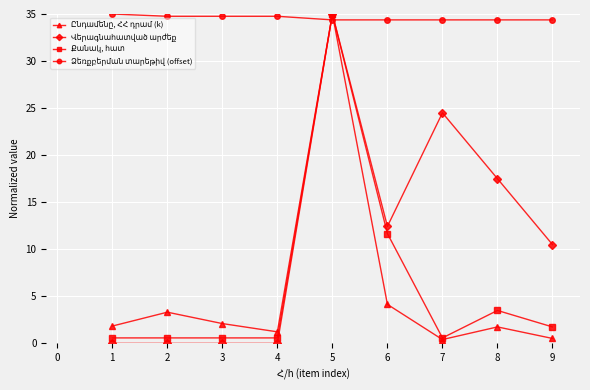

What is the greatest value displayed?

35.0